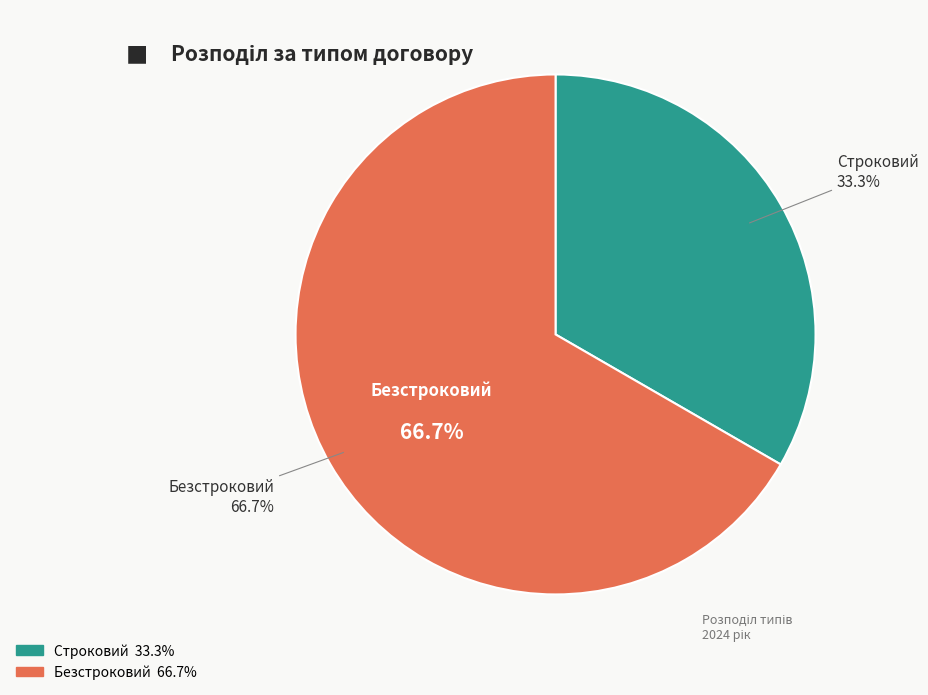

What is the majority slice?

Безстроковий